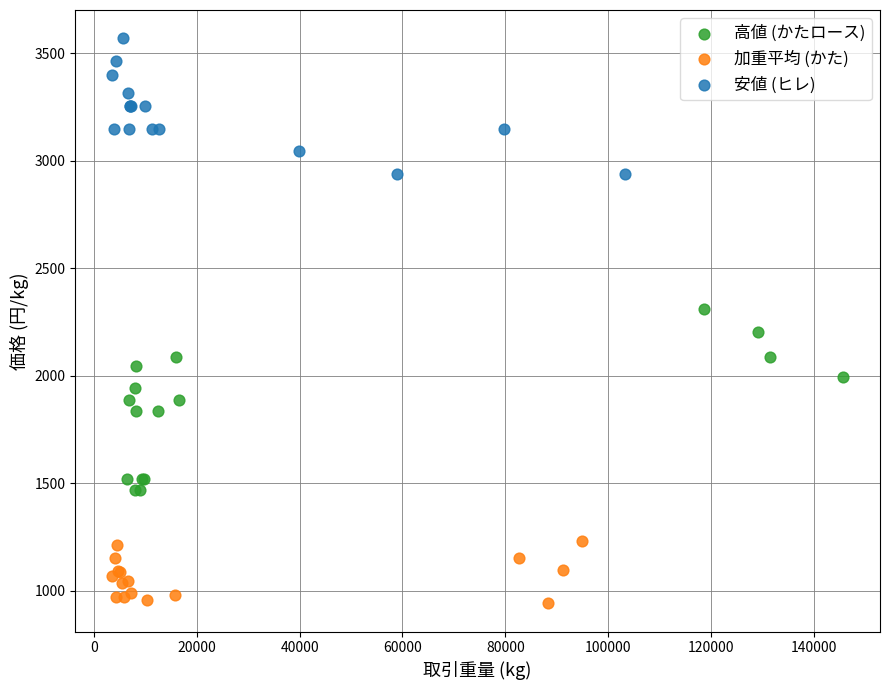

Which series contains the highest Y value?

安値 (ヒレ)